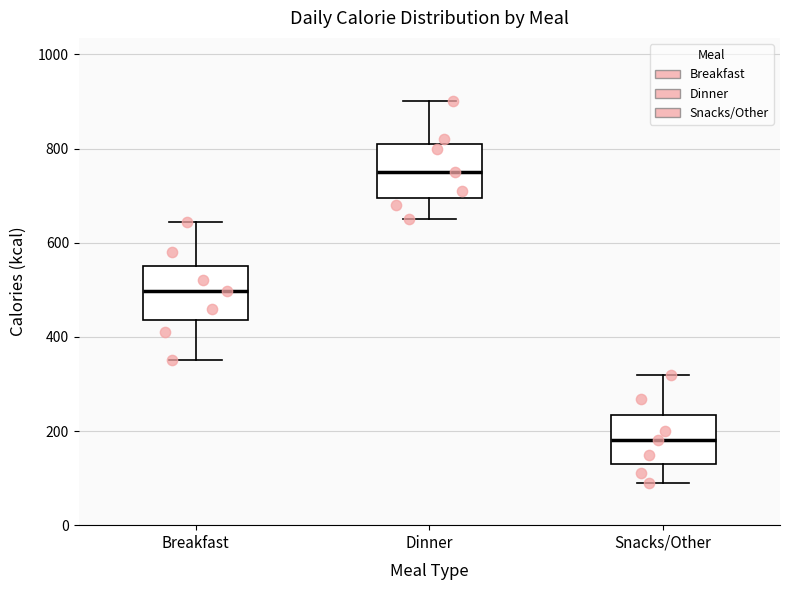

Reading left to right, read every box against the y-axis: the position of its median line, the range the box covers, and the ends of its whiskers. The values are not printed on the chart, so give them approximately, as read against the axis.

Breakfast: median 500, box 440 to 560, whiskers 360 to 640
Dinner: median 760, box 700 to 800, whiskers 660 to 900
Snacks/Other: median 180, box 140 to 240, whiskers 100 to 320